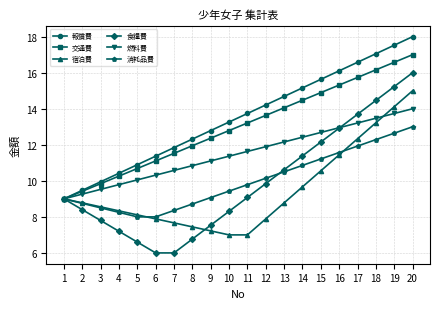

The value of 報償費 at 15 is 26.6. True or false?

False